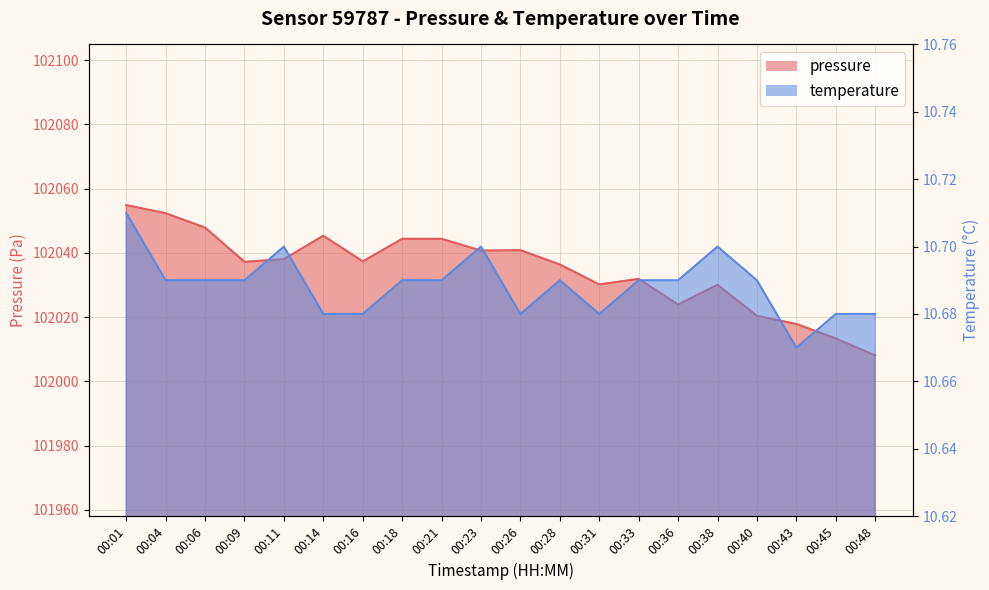

Where does the pressure series first go above 102037?

00:01